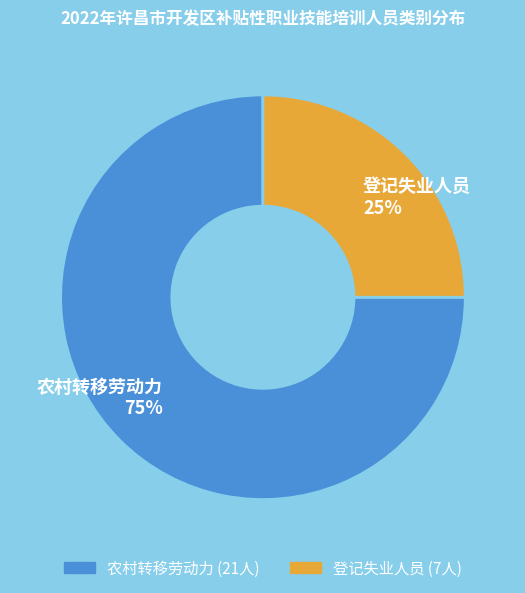

The 农村转移劳动力 slice represents 75% of the pie. True or false?

True